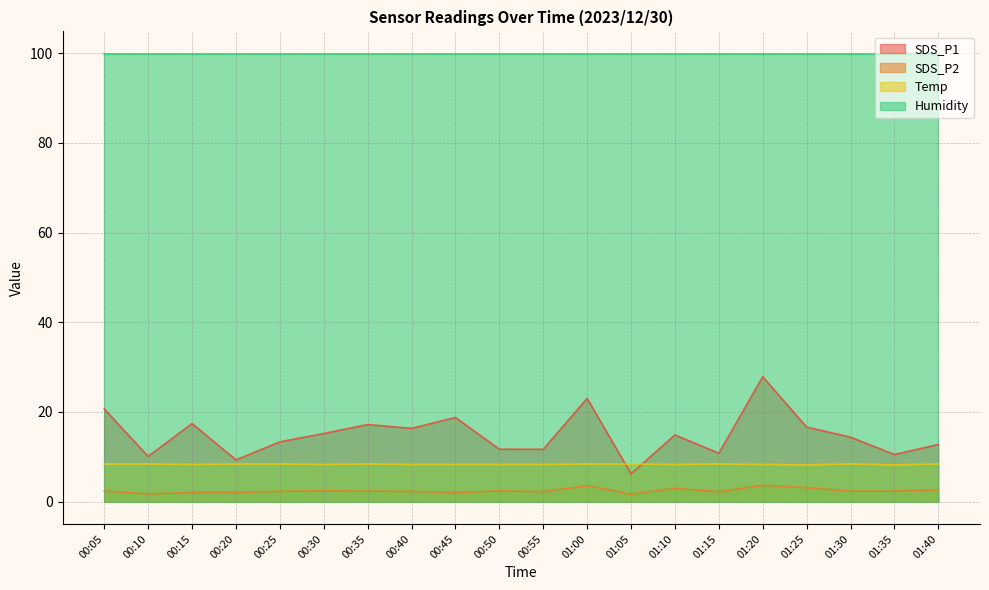

True or false: SDS_P2 has more than 0 points higher than both neighbors.

True